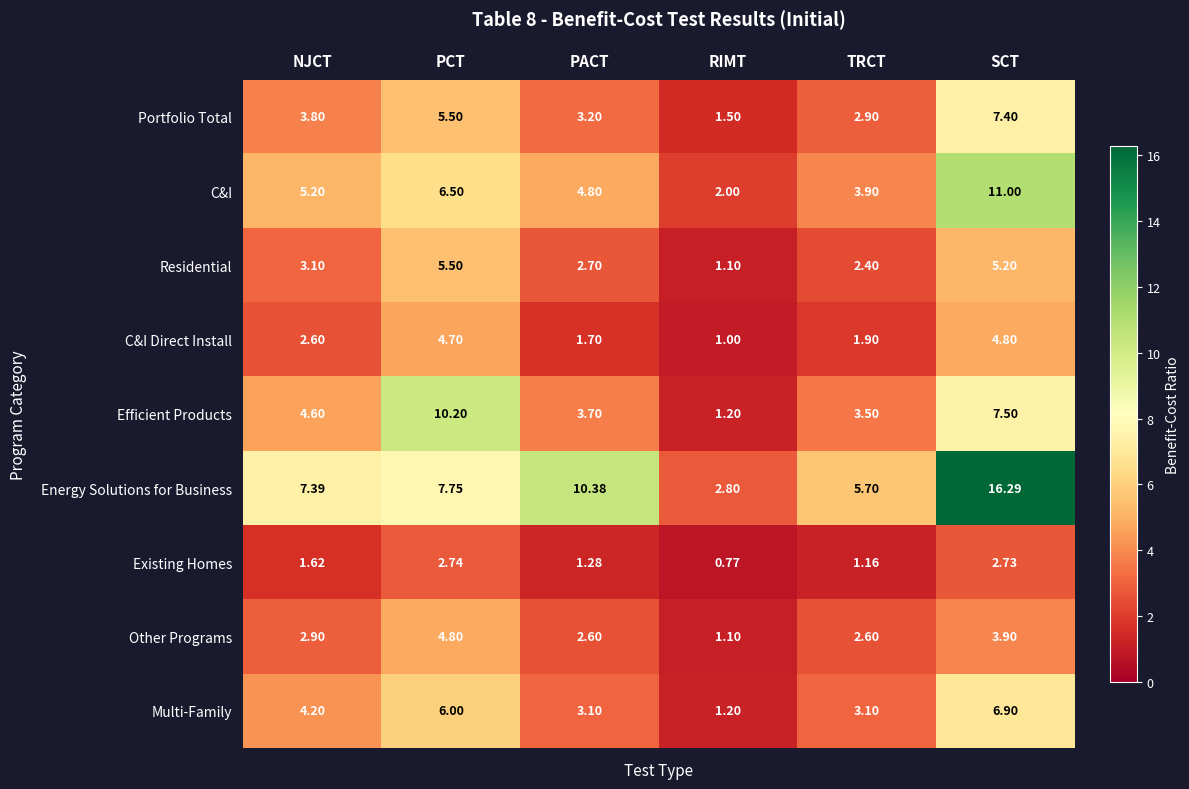

At which label does Efficient Products first exceed 4?

NJCT